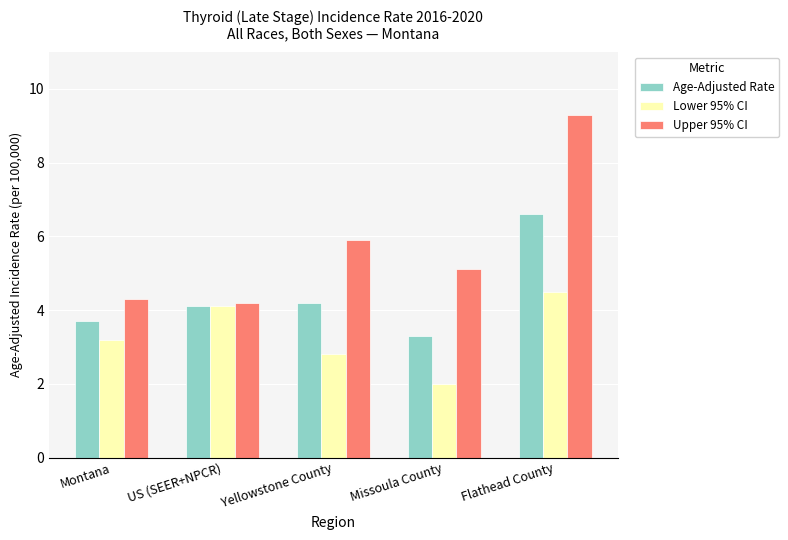

What is the difference between the highest and lowest values at Yellowstone County?

3.1